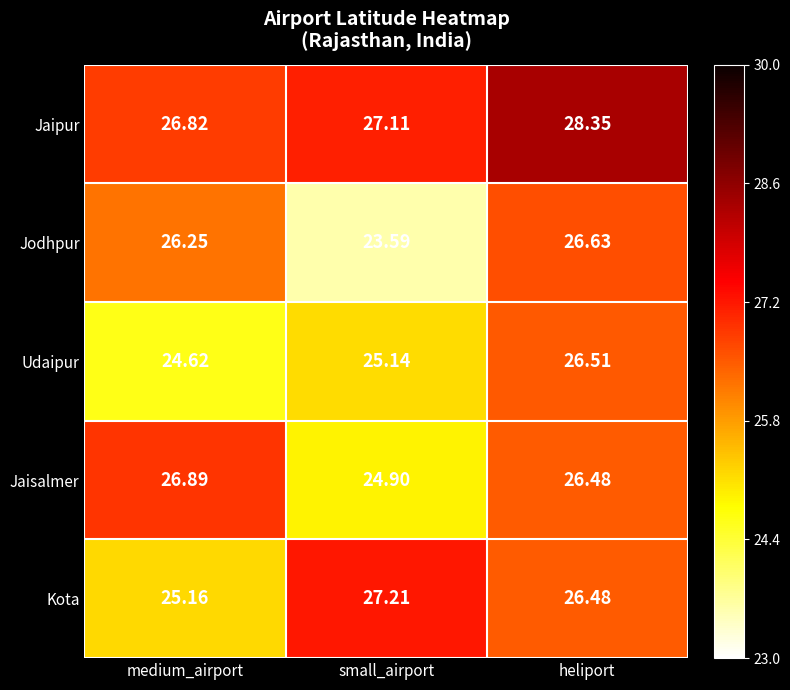

List the labels in order of Jaipur value, smallest first.

medium_airport, small_airport, heliport